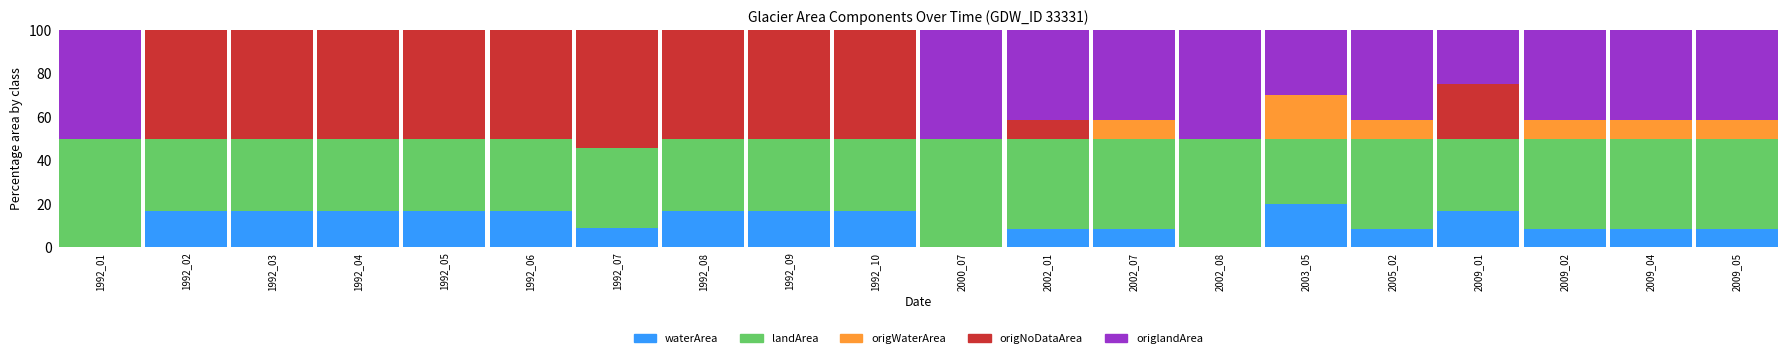

What is the total value across all series at 1992_04?

100.0